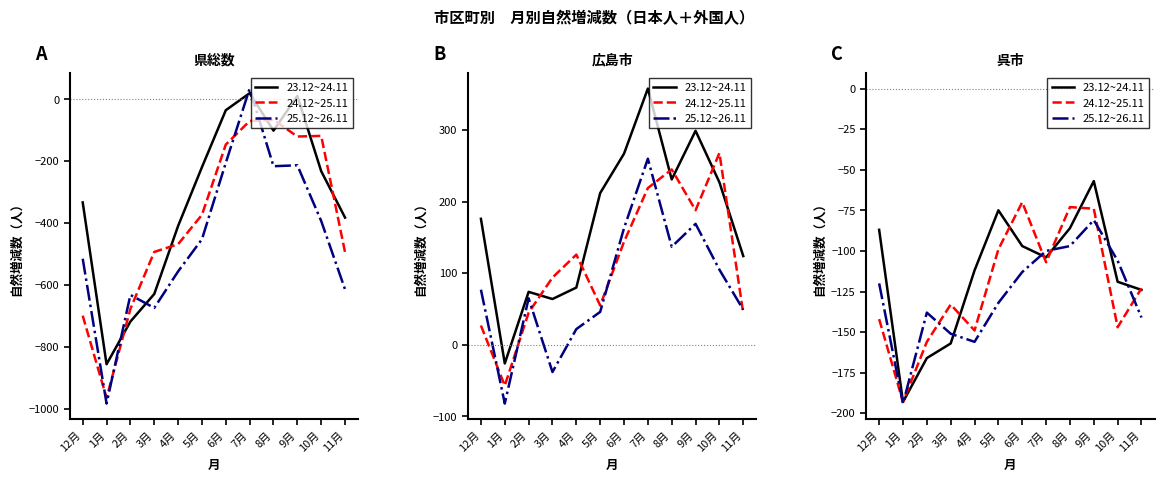

What position from the left is 11月?

12